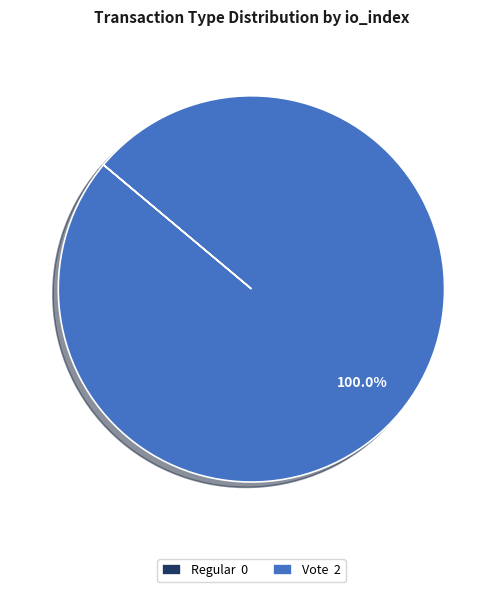

Is there a majority slice in this chart?

Yes